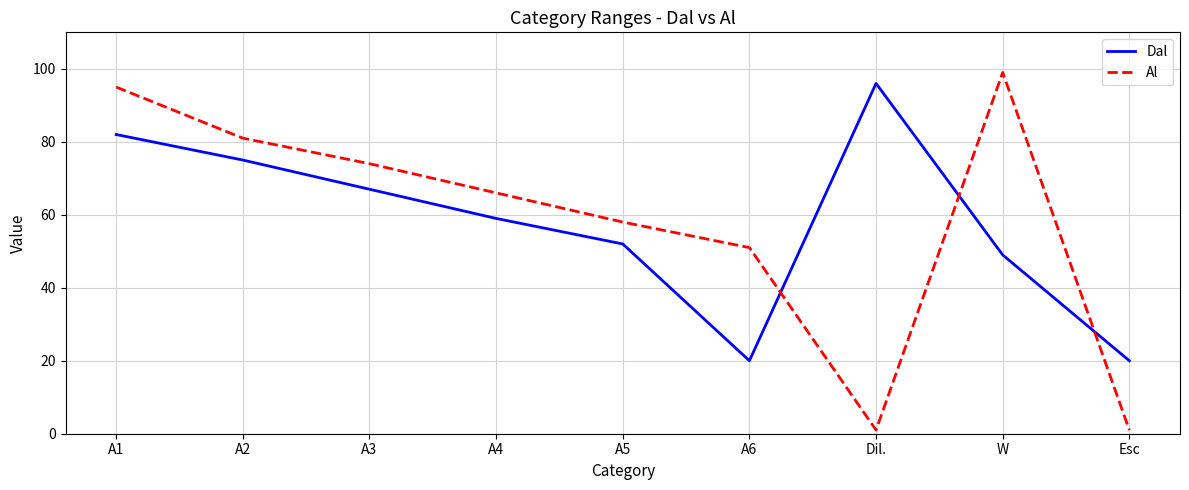

Where does the Dal series first go above 59?

A1